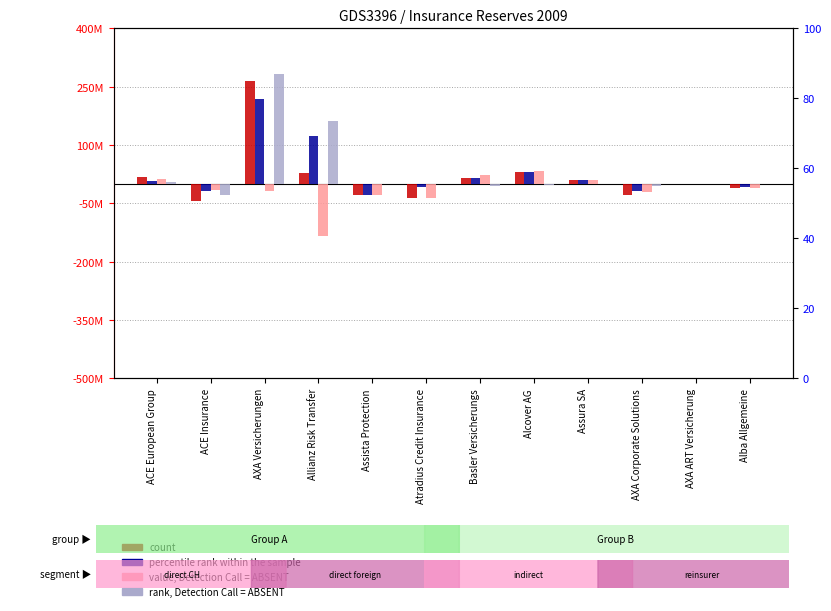

Between AXA Versicherungen and AXA Corporate Solutions, which series saw the biggest shift?

count